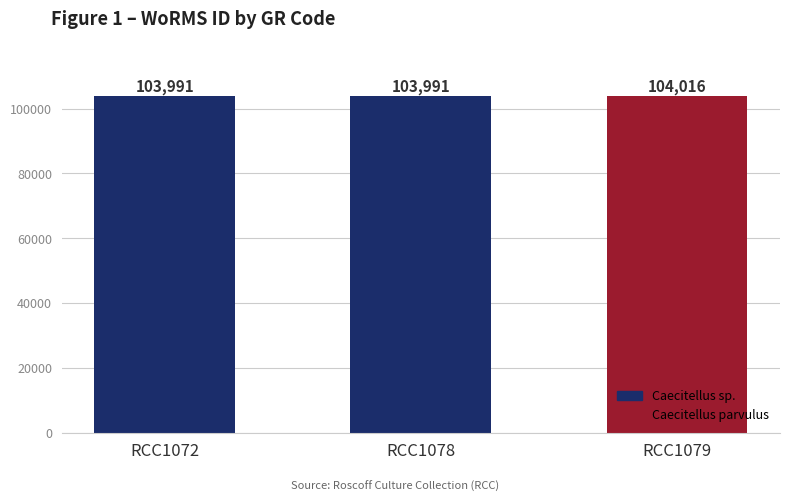

What is the average value?

103999